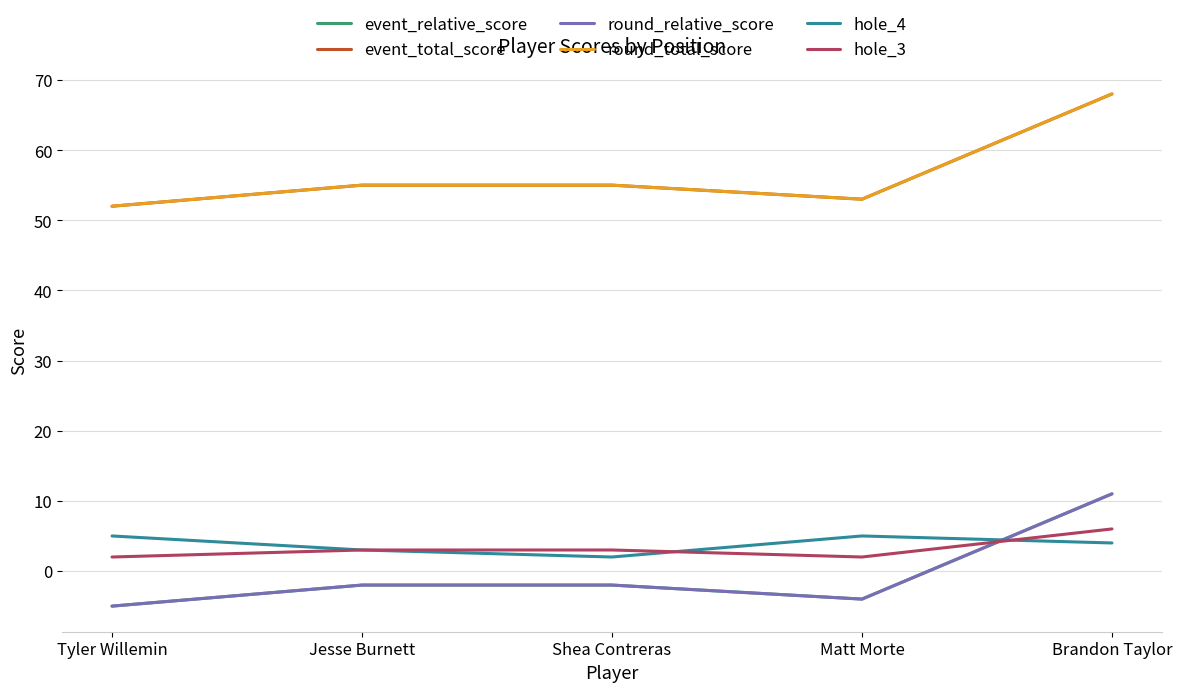

Does the chart display data point markers on the line(s)?

No